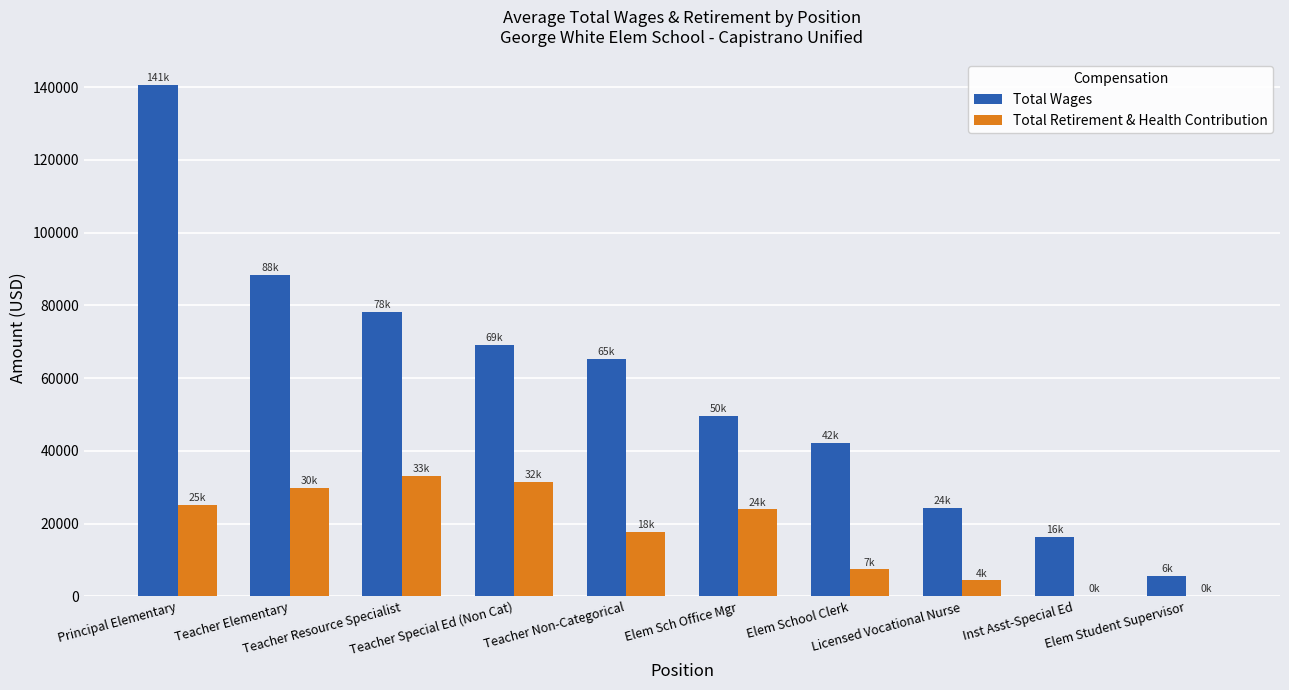

What is the greatest value displayed?

140670